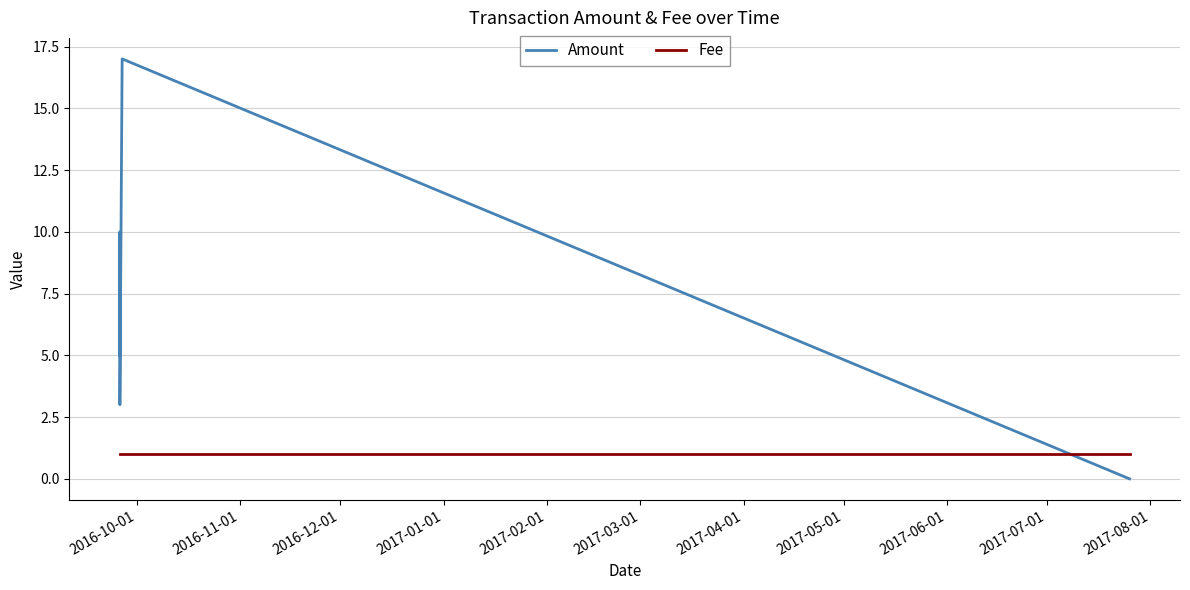

How many data points in Amount are above 5?

2